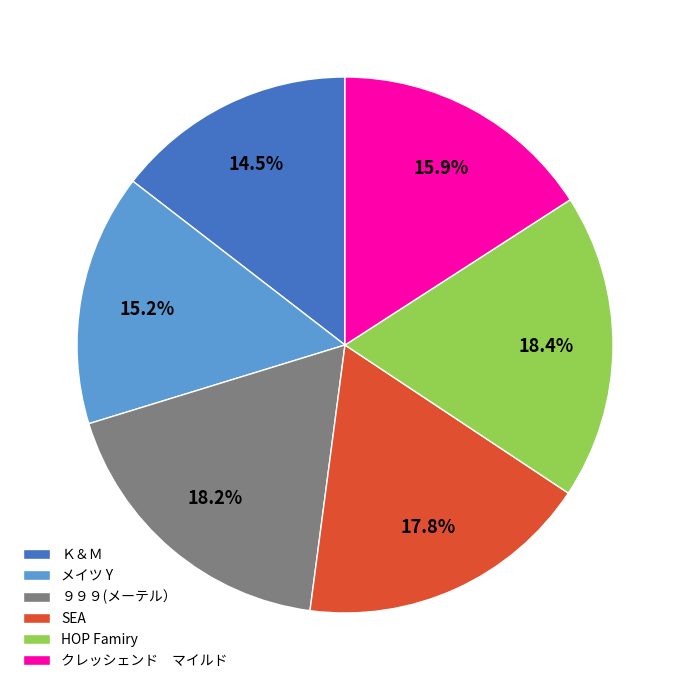

Is it true that Ｋ＆Ｍ is 22% of the pie?

False